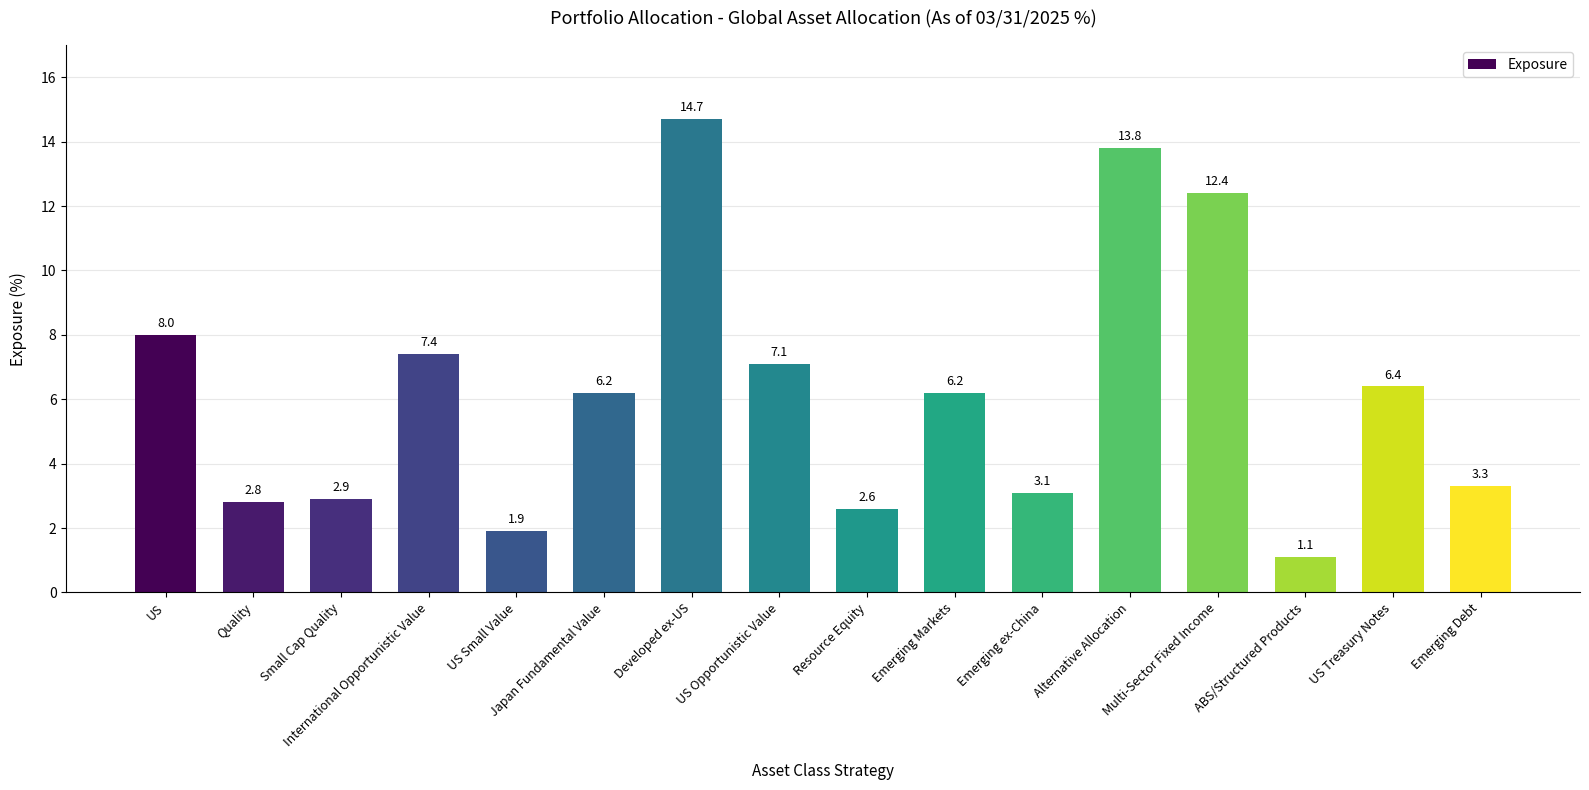

What is the approximate value at Small Cap Quality?

2.9